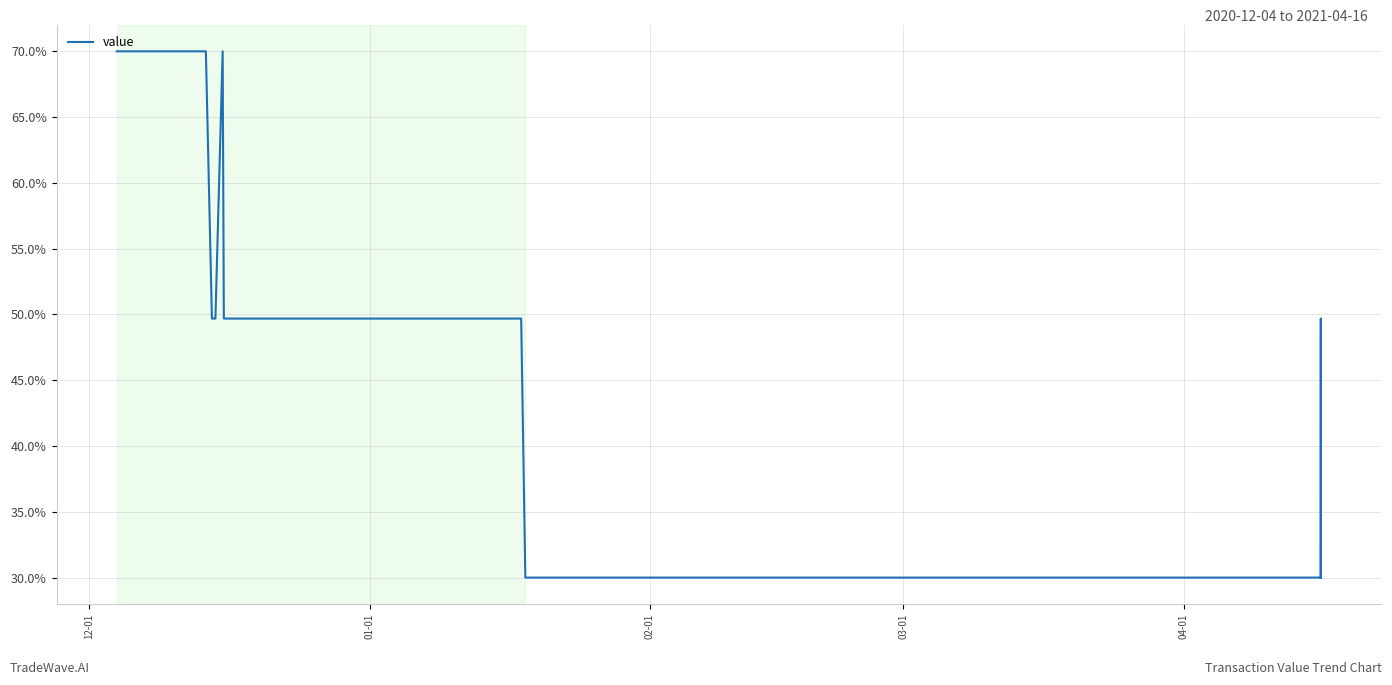

Is this an area chart (filled region under the line)?

No